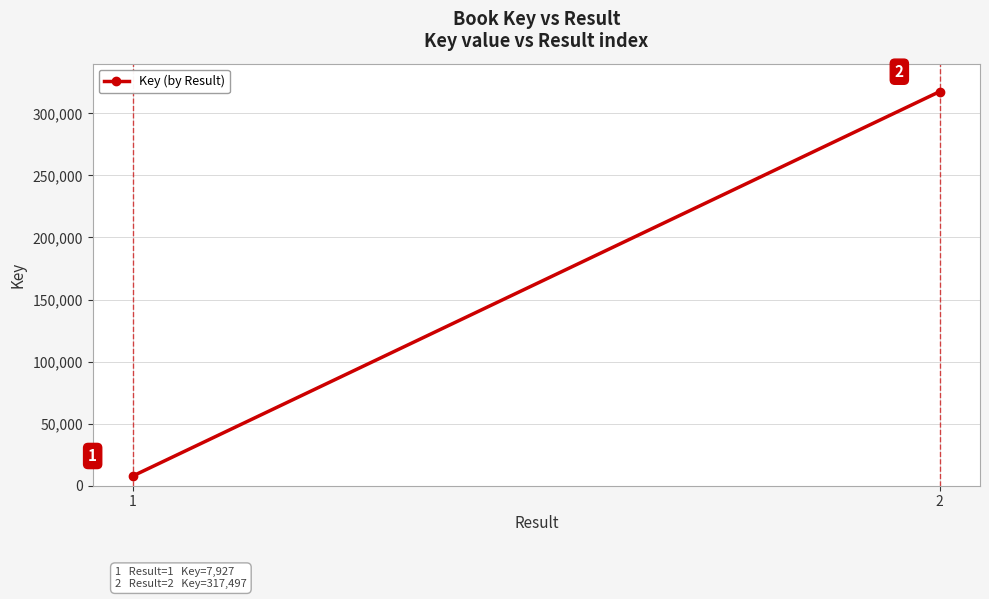

What is the smallest value displayed?

7927